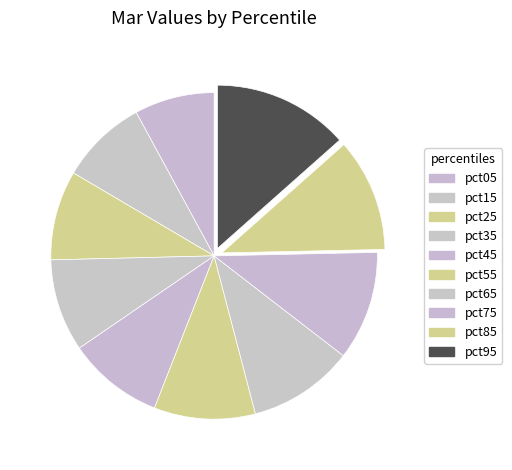

How many segments does this pie chart have?

10